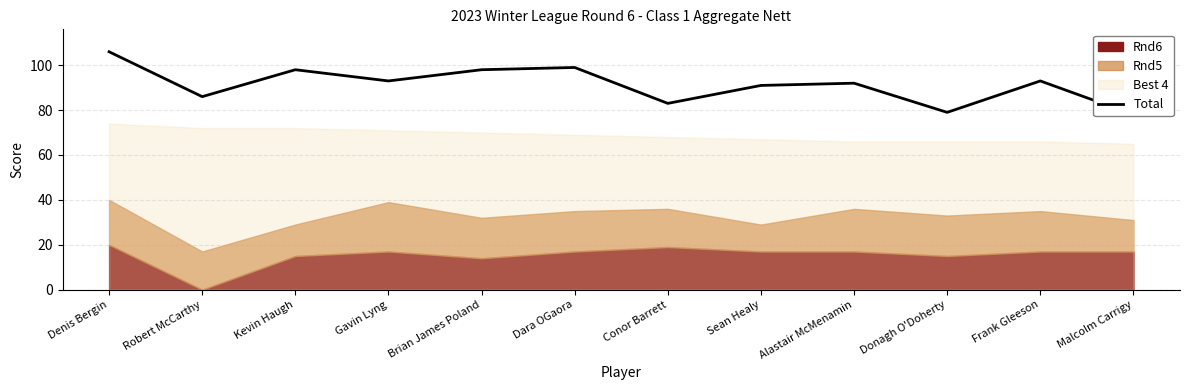

Reading right to left, transcribe all the data shown in this chart.

Malcolm Carrigy=78	Frank Gleeson=93	Donagh O'Doherty=79	Alastair McMenamin=92	Sean Healy=91	Conor Barrett=83	Dara OGaora=99	Brian James Poland=98	Gavin Lyng=93	Kevin Haugh=98	Robert McCarthy=86	Denis Bergin=106